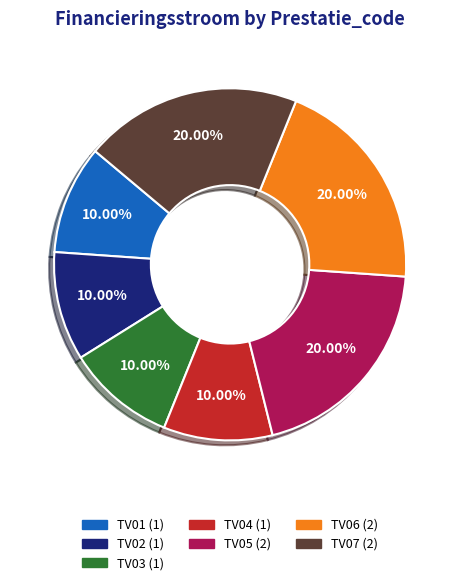

How many slices are in this pie chart?

7